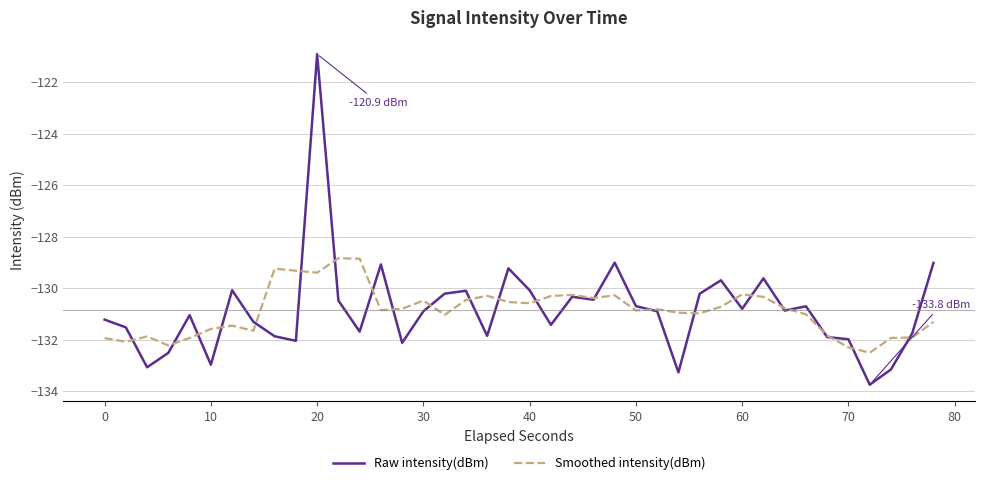

Which series has the widest spread of values?

Raw intensity(dBm)